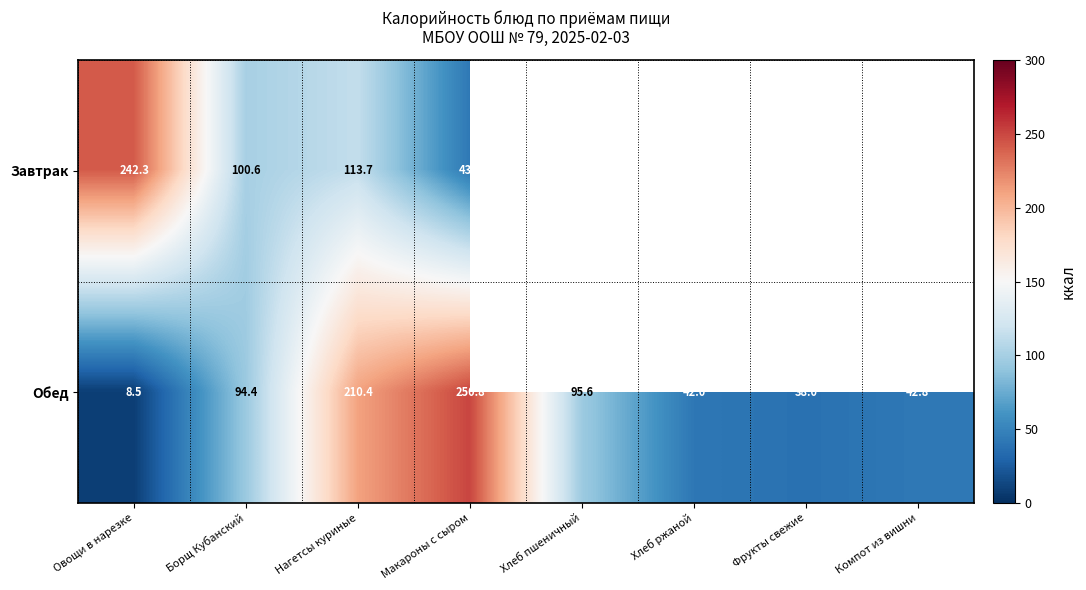

List the labels in order of Обед value, largest first.

Макароны с сыром, Нагетсы куриные, Хлеб пшеничный, Борщ Кубанский, Компот из вишни, Хлеб ржаной, Фрукты свежие, Овощи в нарезке